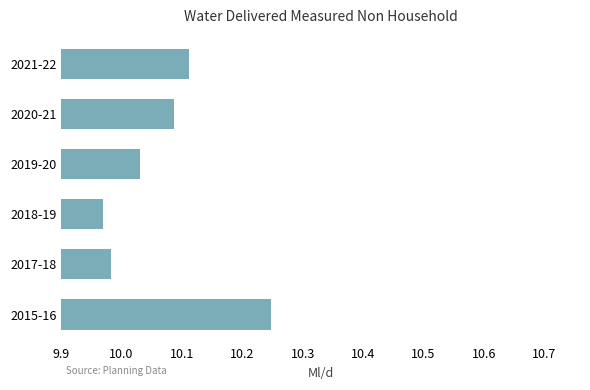

At which category does the chart reach its peak across all series?

2015-16